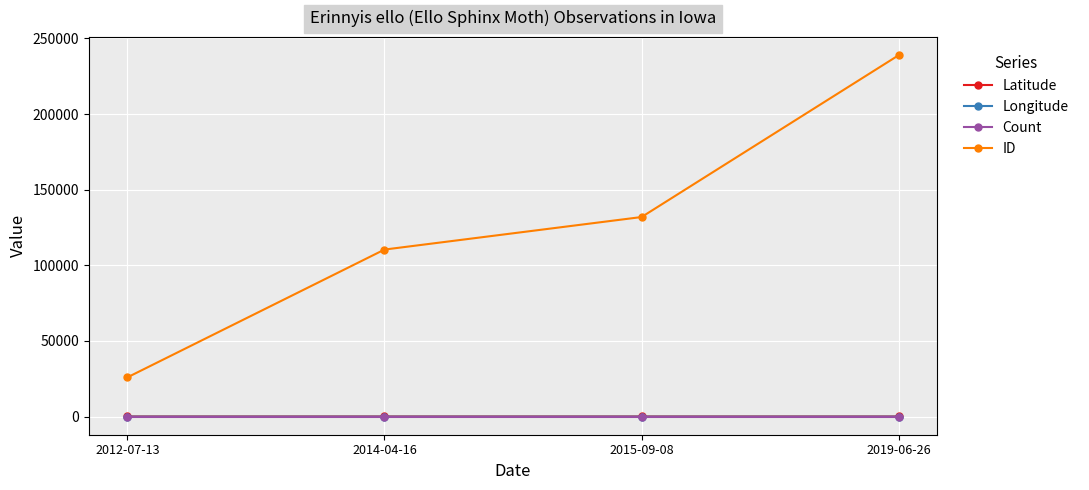

Which category has the highest value in the ID series?

2019-06-26